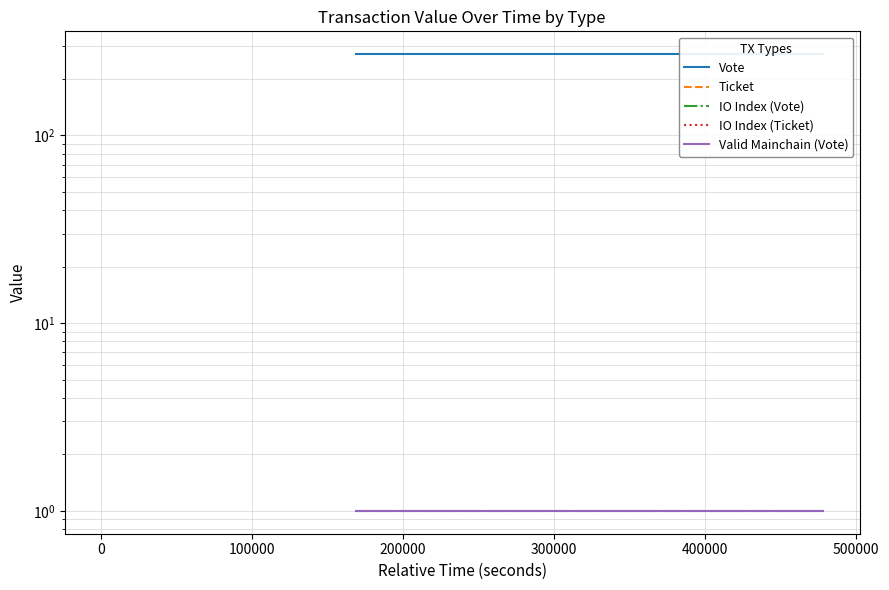

Is the value of IO Index (Ticket) at 0 greater than the value of IO Index (Vote) at 100000?

No